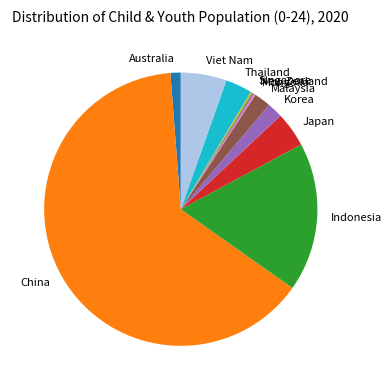

Which category has the biggest portion of the pie?

China